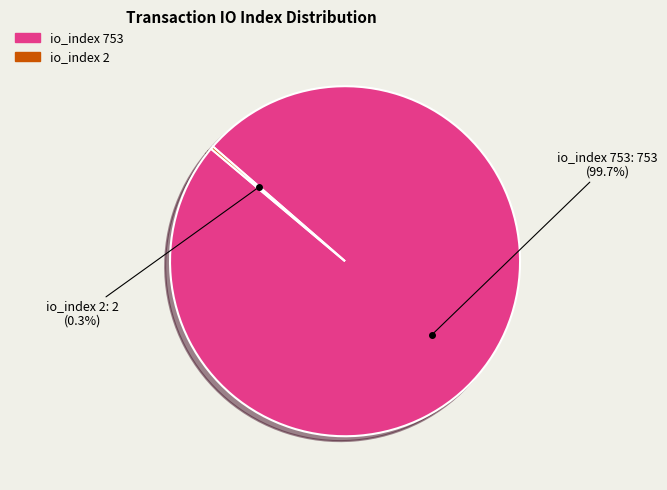

Which slice is the largest?

io_index 753